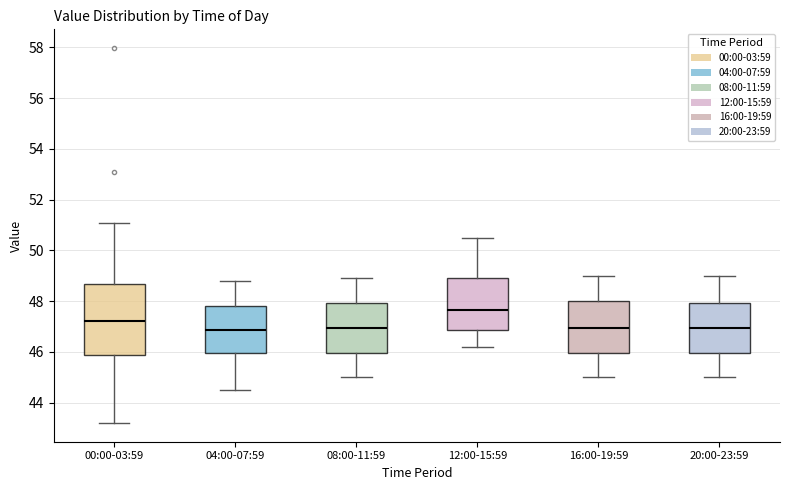

Which box's median line is the highest?

12:00-15:59